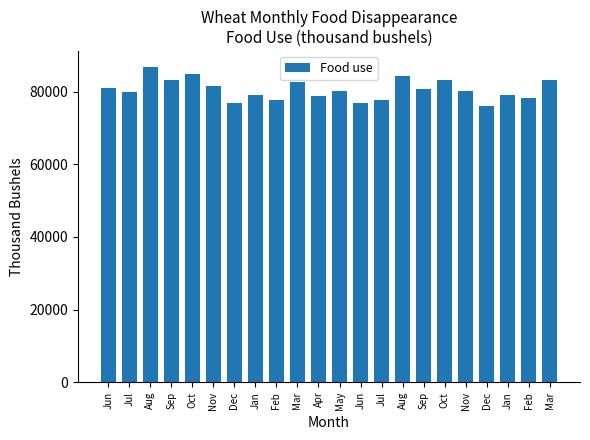

True or false: the data shows 83233 at Mar.

True